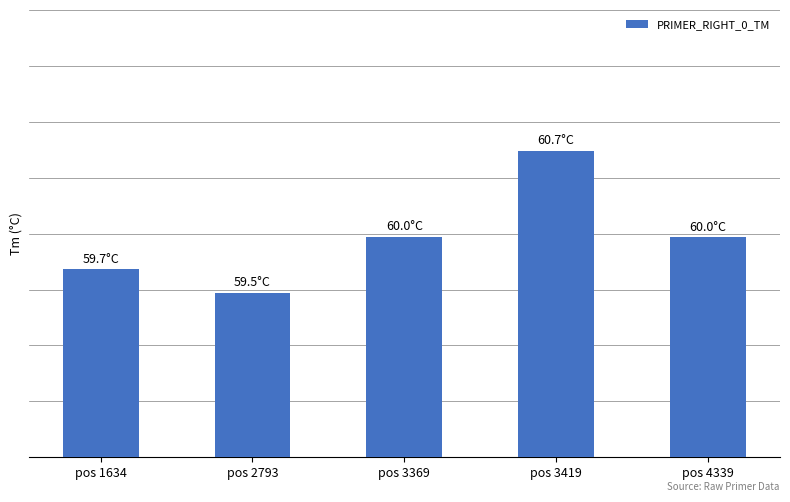

Rank the categories by value from lowest to highest.

pos 2793, pos 1634, pos 4339, pos 3369, pos 3419